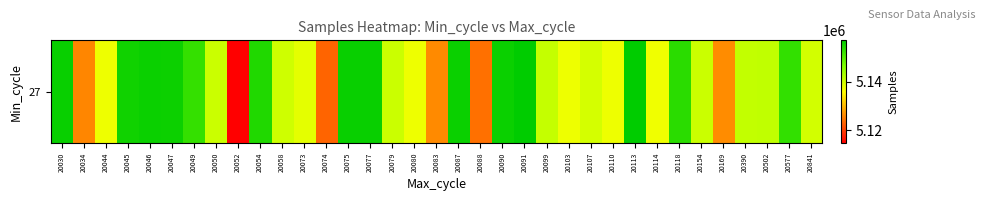

Rank the categories by value from highest to lowest.

20113, 20091, 20030, 20075, 20077, 20046, 20090, 20087, 20047, 20045, 20054, 20118, 20577, 20049, 20502, 20390, 20099, 20079, 20050, 20154, 20058, 20841, 20107, 20073, 20110, 20080, 20044, 20103, 20114, 20169, 20083, 20034, 20088, 20074, 20052